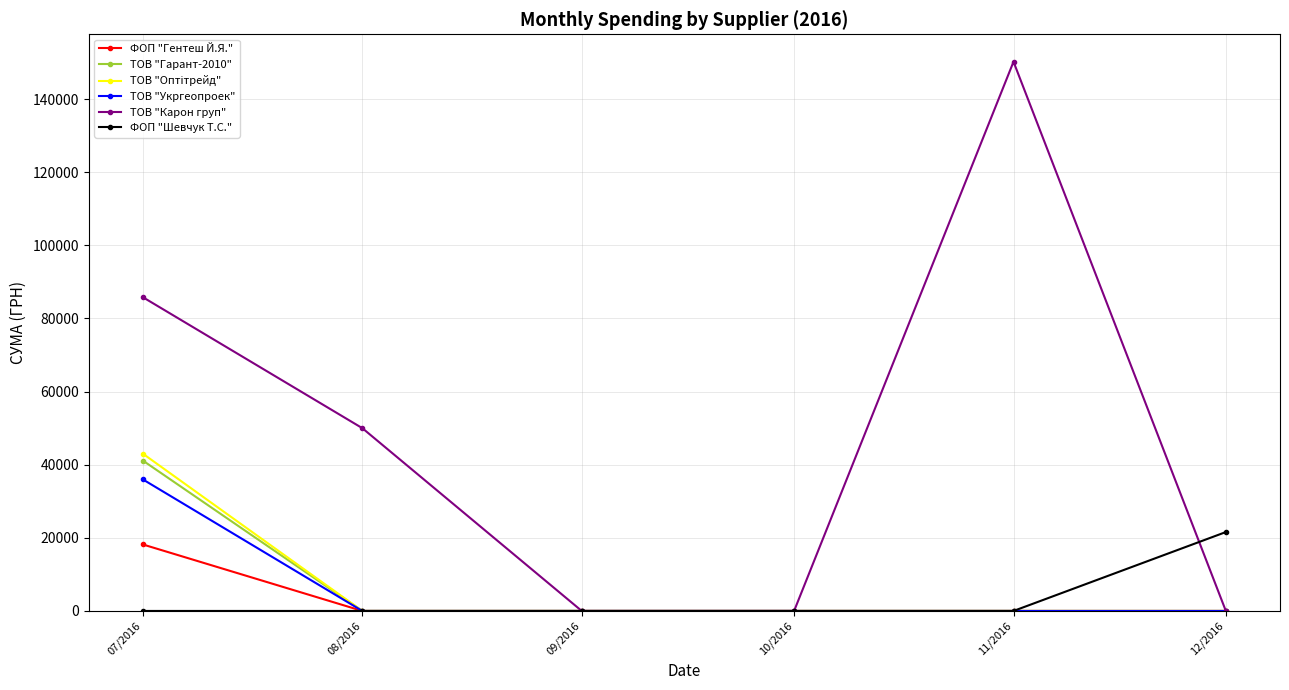

What is the label of the 6th point from the left?

12/2016